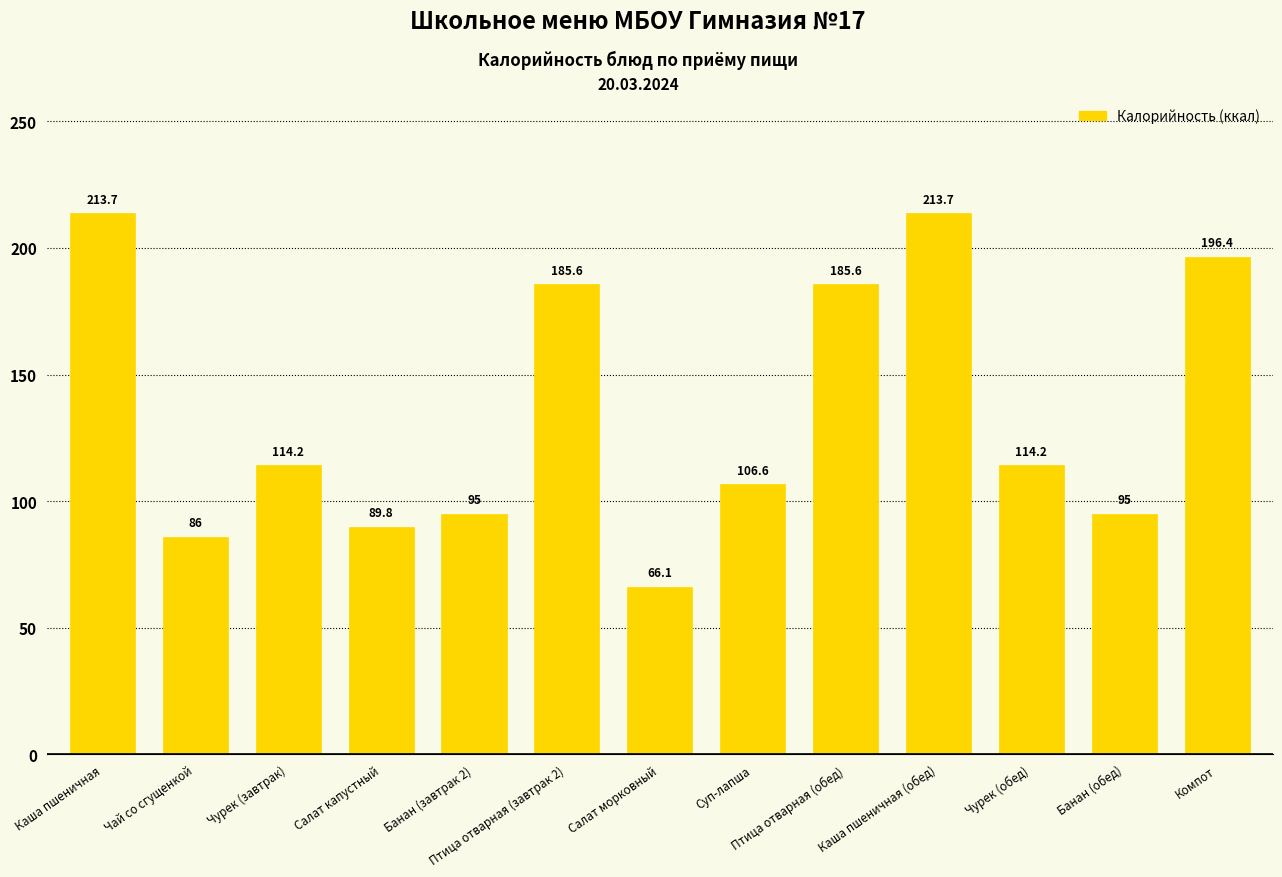

What is the sum of all values?

1761.9